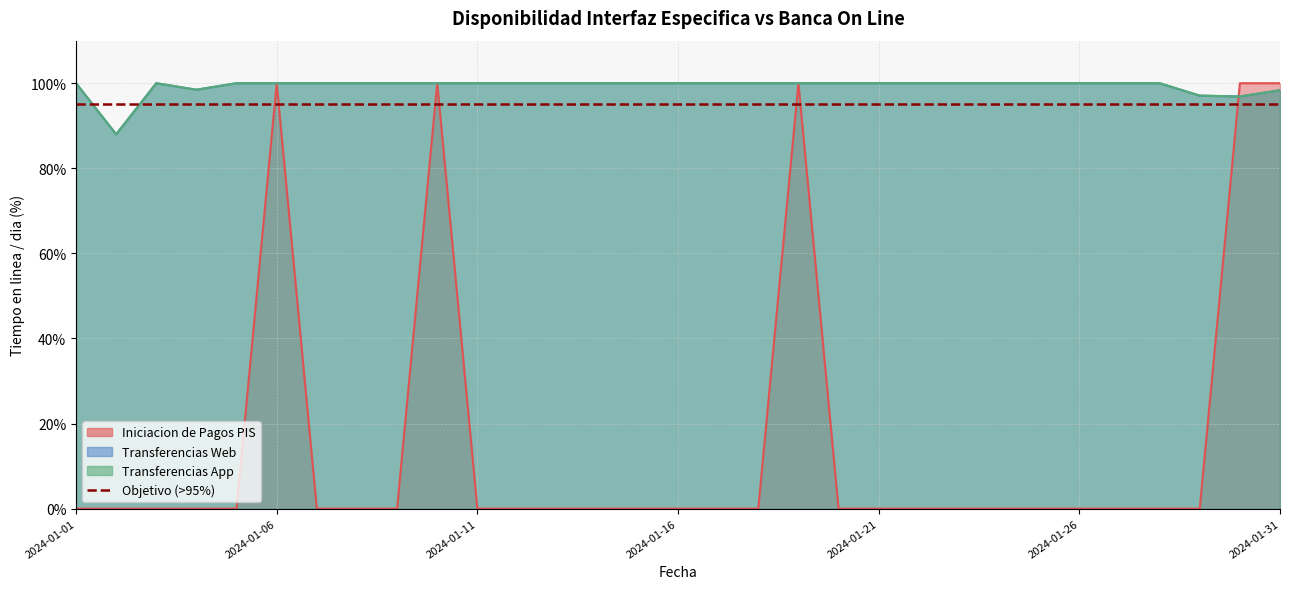

Reading right to left, transcribe all the data shown in this chart.

Iniciacion de Pagos PIS: 100.0	100.0	0.0	0.0	0.0	0.0	0.0	0.0	0.0	0.0	0.0	0.0	100.0	0.0	0.0	0.0	0.0	0.0	0.0	0.0	0.0	100.0	0.0	0.0	0.0	100.0	0.0	0.0	0.0	0.0	0.0
Transferencias Web: 98.3	96.9	97.1	100.0	100.0	100.0	100.0	100.0	100.0	100.0	100.0	100.0	100.0	100.0	100.0	100.0	100.0	100.0	100.0	100.0	100.0	100.0	100.0	100.0	100.0	100.0	100.0	98.5	100.0	88.0	100.0
Transferencias App: 98.3	96.9	97.1	100.0	100.0	100.0	100.0	100.0	100.0	100.0	100.0	100.0	100.0	100.0	100.0	100.0	100.0	100.0	100.0	100.0	100.0	100.0	100.0	100.0	100.0	100.0	100.0	98.5	100.0	88.0	100.0